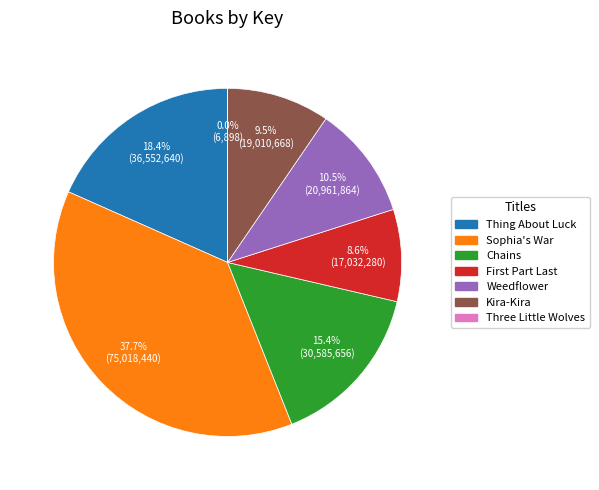

What is the largest slice in the pie chart?

Sophia's War